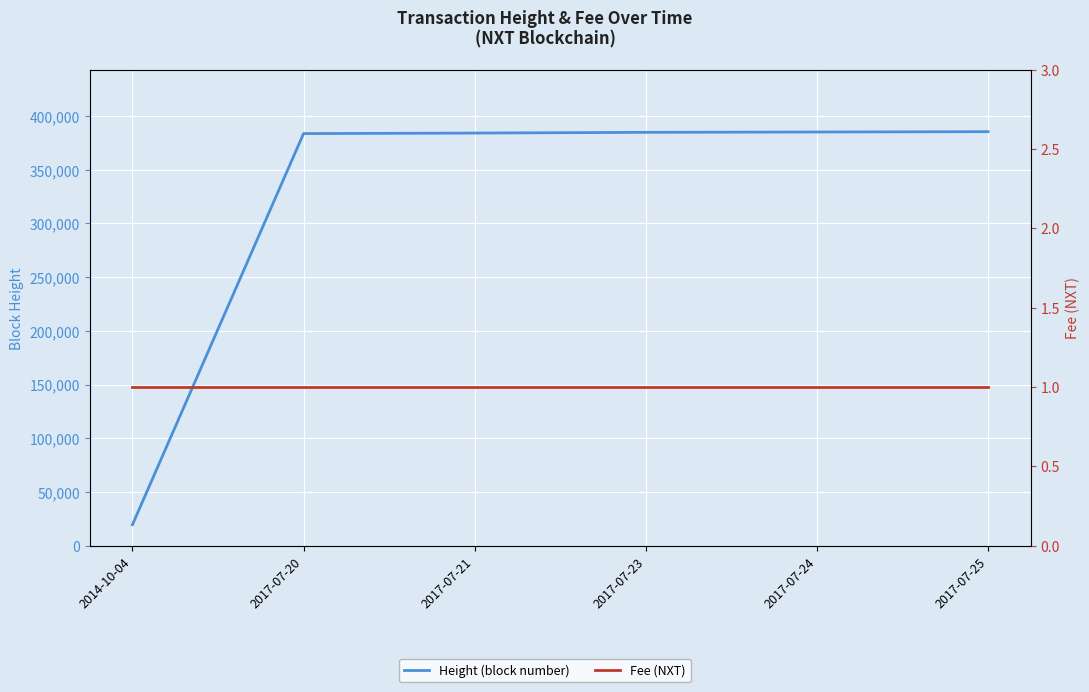

Reading left to right, extract all data points from this chart.

Height (block number): 19413	383698	384185	384861	385177	385487
Fee (NXT): 1	1	1	1	1	1